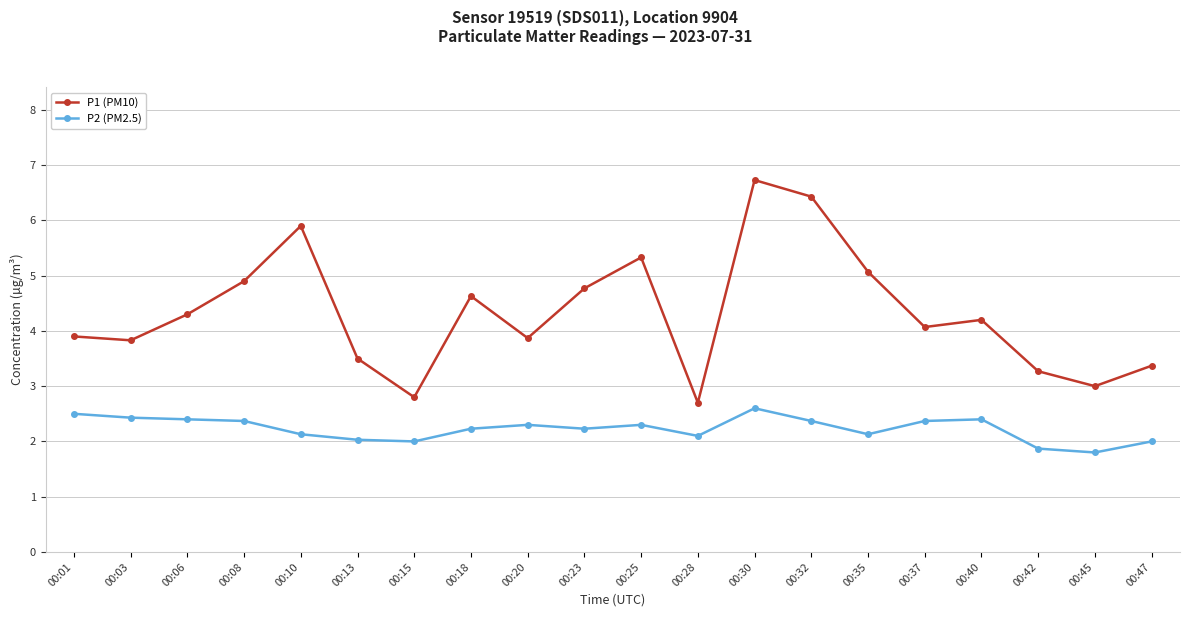

Which series has the widest spread of values?

P1 (PM10)